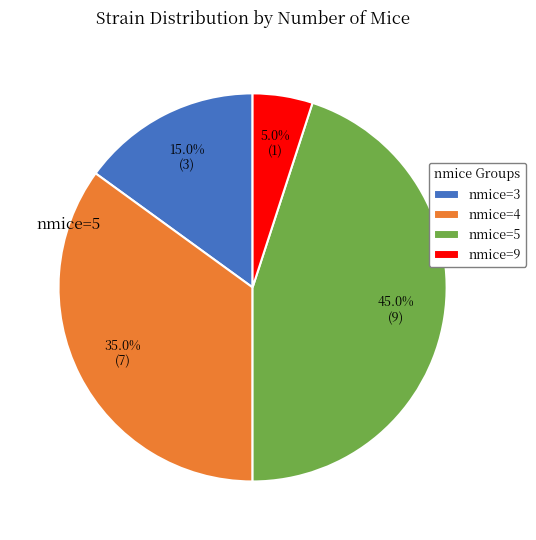

Rank the categories by value from lowest to highest.

nmice=9, nmice=3, nmice=4, nmice=5